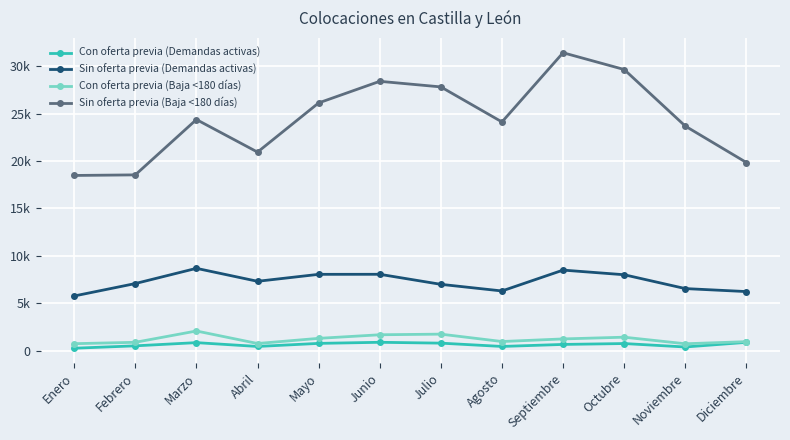

Reading left to right, list all the values displayed in this chart.

Con oferta previa (Demandas activas): 254	506	844	440	765	880	790	442	655	748	385	874
Sin oferta previa (Demandas activas): 5765	7076	8681	7314	8048	8053	6993	6294	8495	8006	6545	6230
Con oferta previa (Baja <180 días): 733	879	2072	752	1295	1674	1740	961	1235	1418	725	947
Sin oferta previa (Baja <180 días): 18478	18539	24376	20941	26129	28408	27818	24122	31422	29653	23686	19844